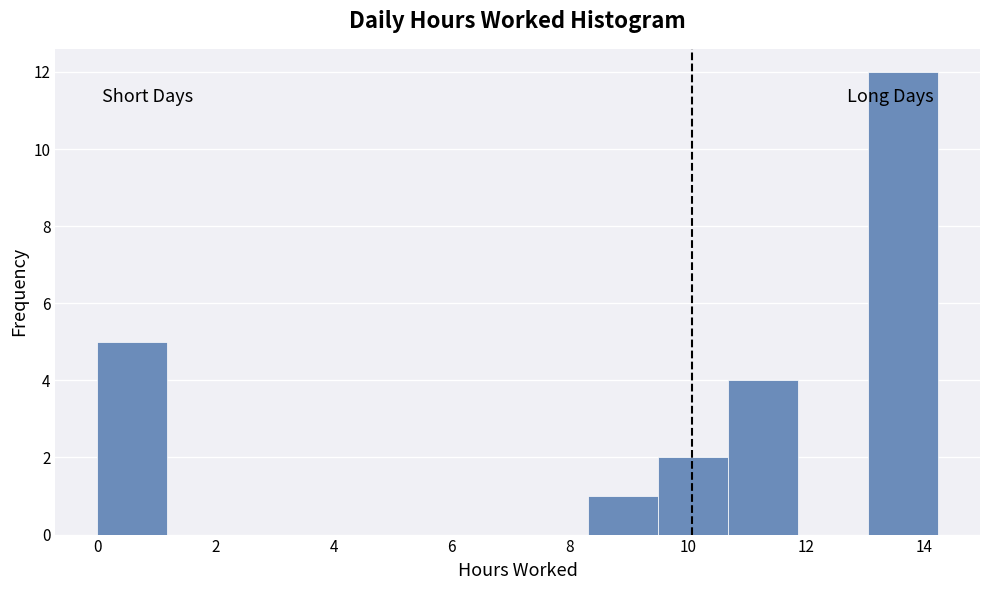

What is the height of the bar covering 9.4 to 10.6 on the x-axis? Neither the bar edges nor the heights are printed on the chart, so give them approximately, as read against the axes.

2